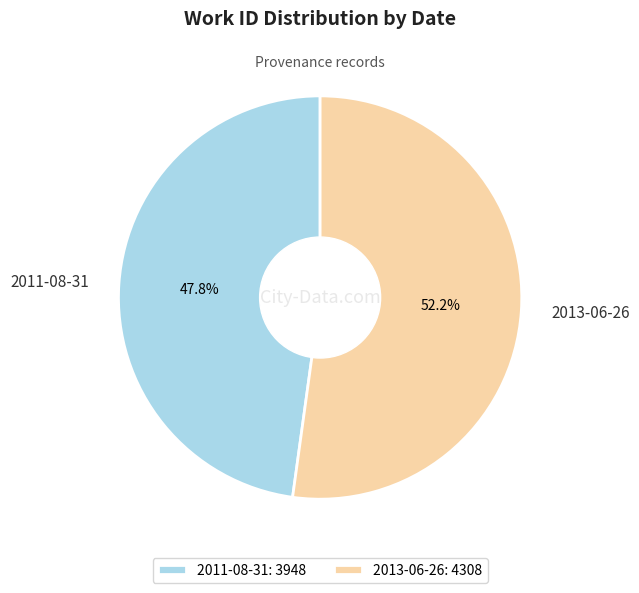

Count the number of slices in the pie.

2